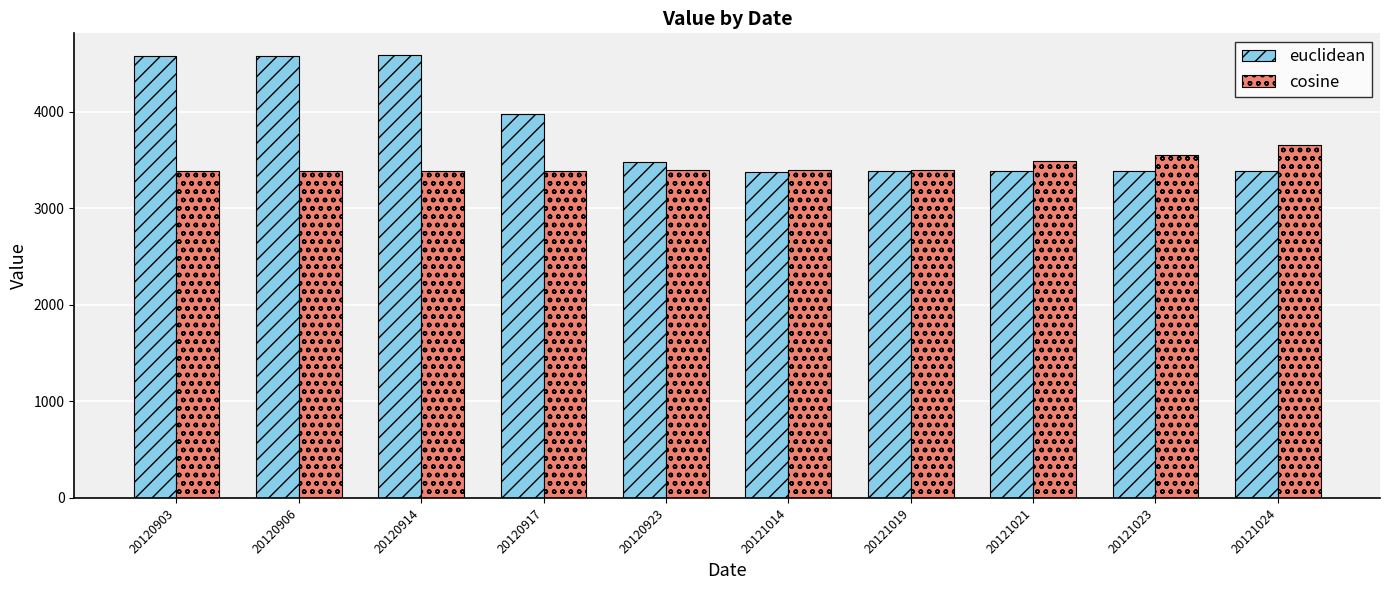

Which series has the largest total across all categories?

euclidean